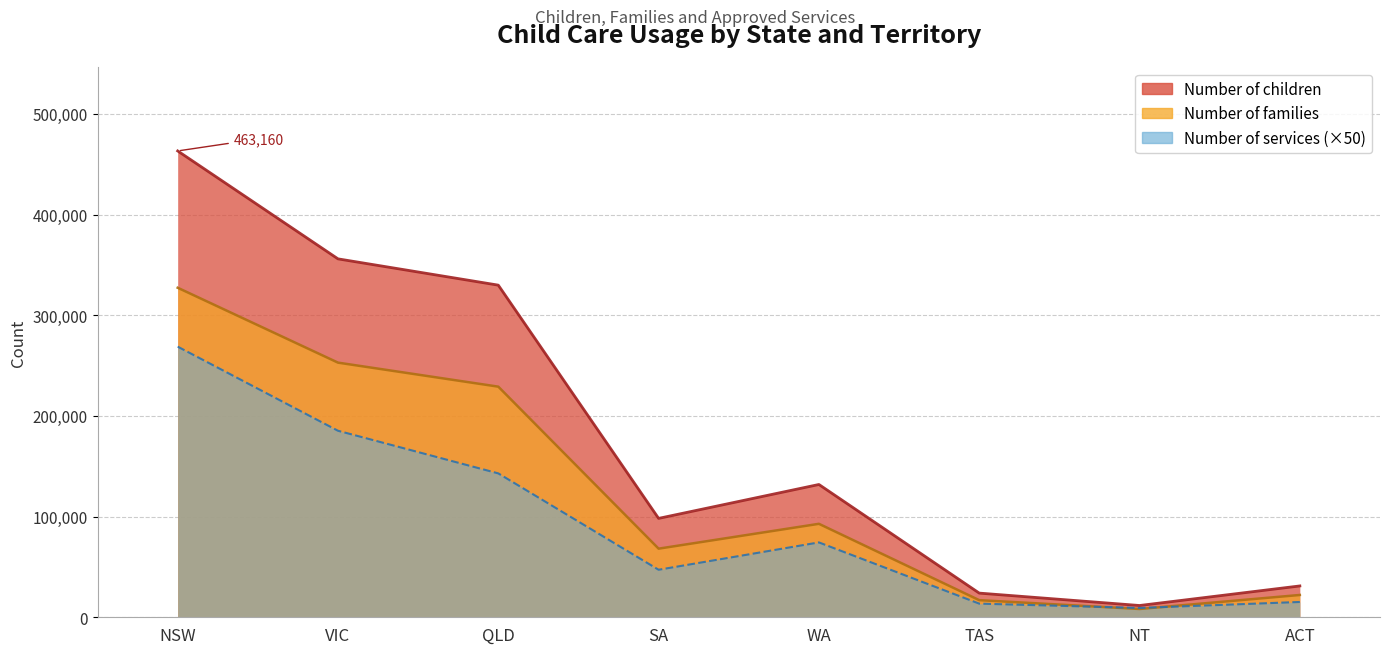

How many lines are shown in the chart?

3